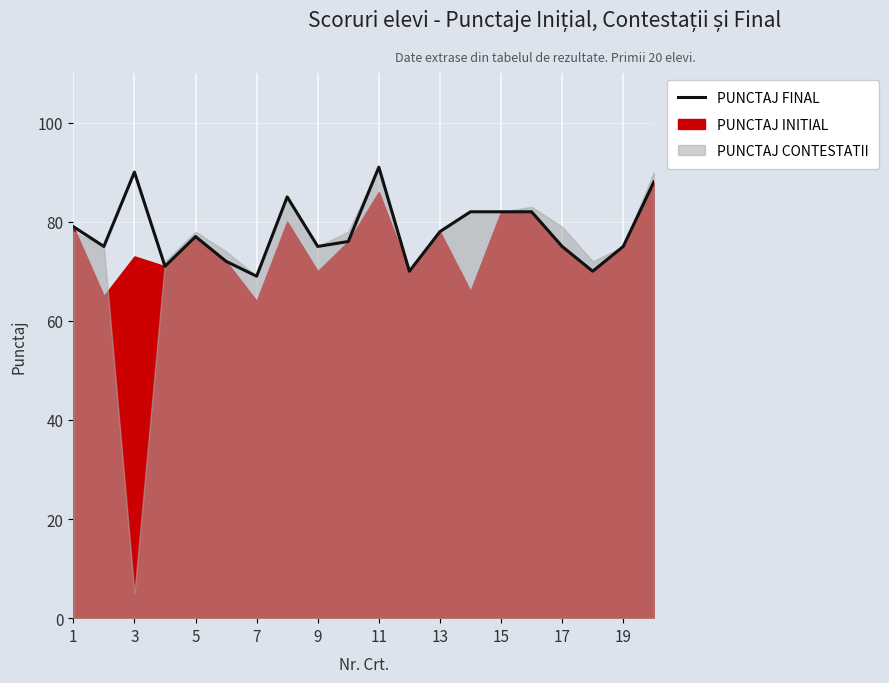

What is the sum of all values?

1562